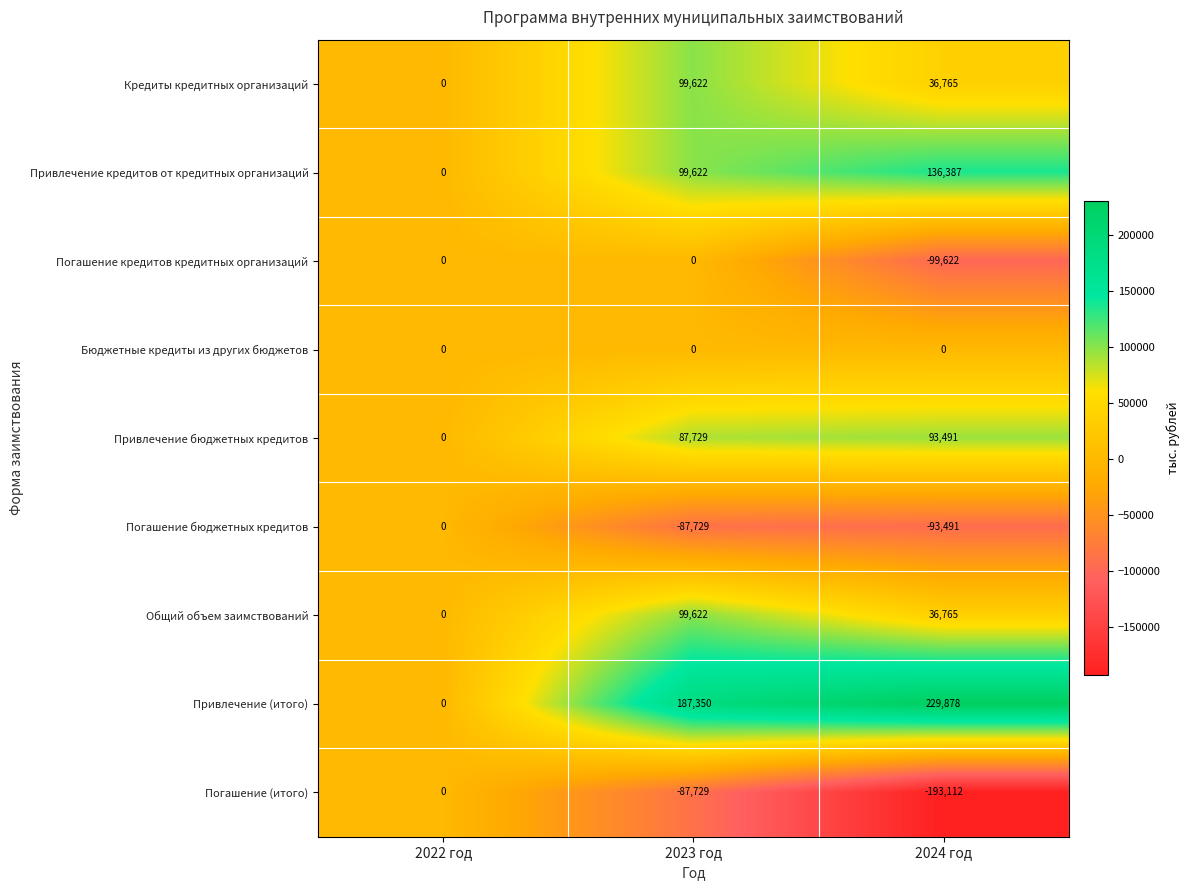

At which category is the sum across all series the highest?

2023 год